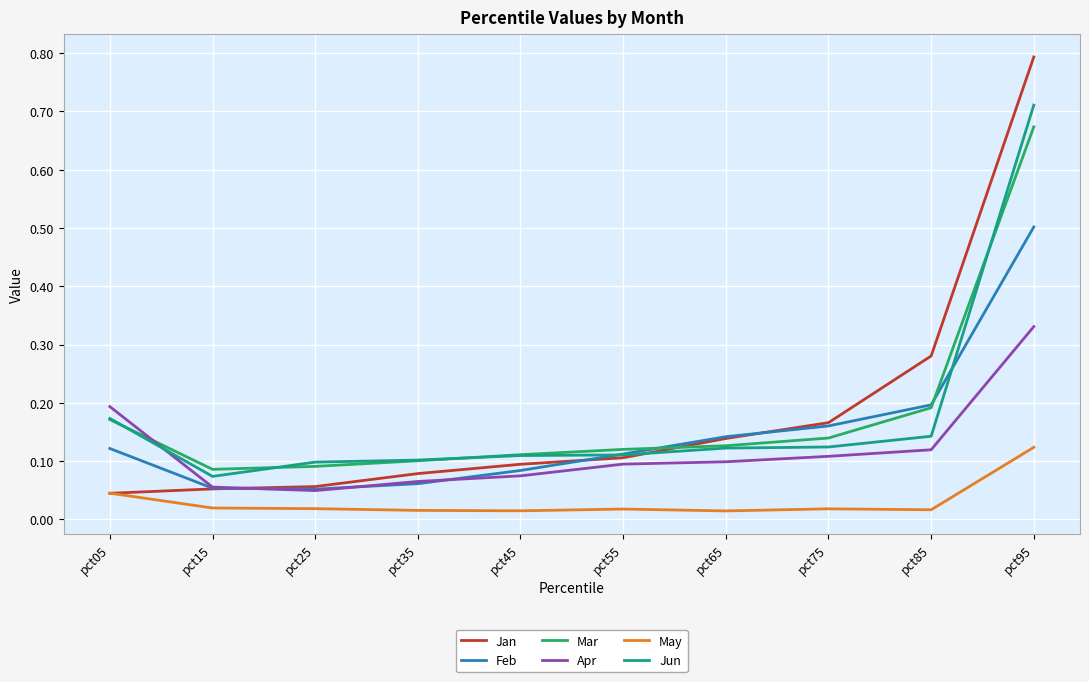

Rank the series by their maximum value, from lowest to highest.

May, Apr, Feb, Mar, Jun, Jan